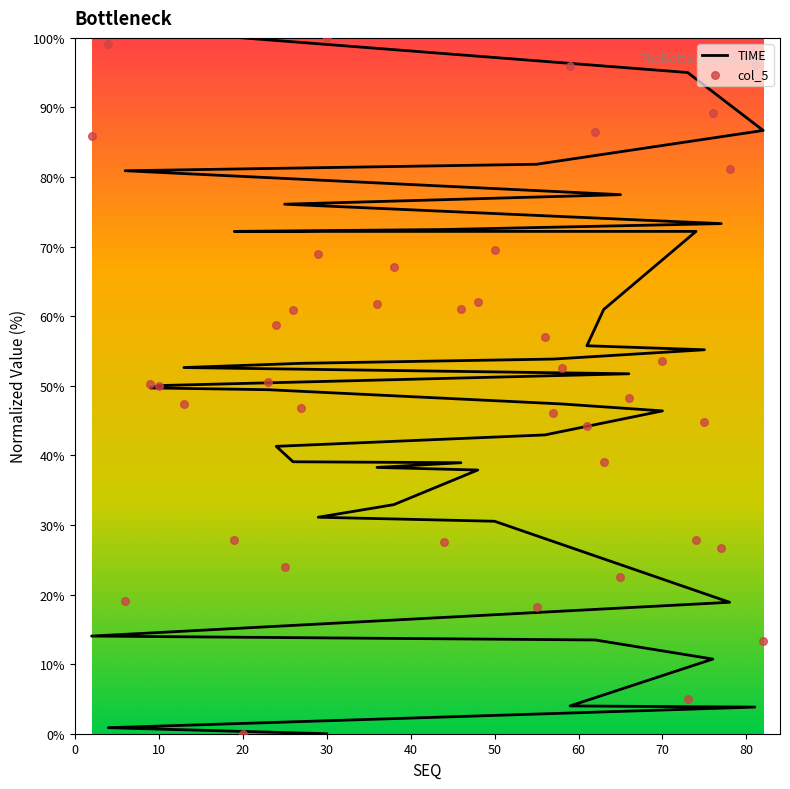

Which series has the largest total across all categories?

col_5